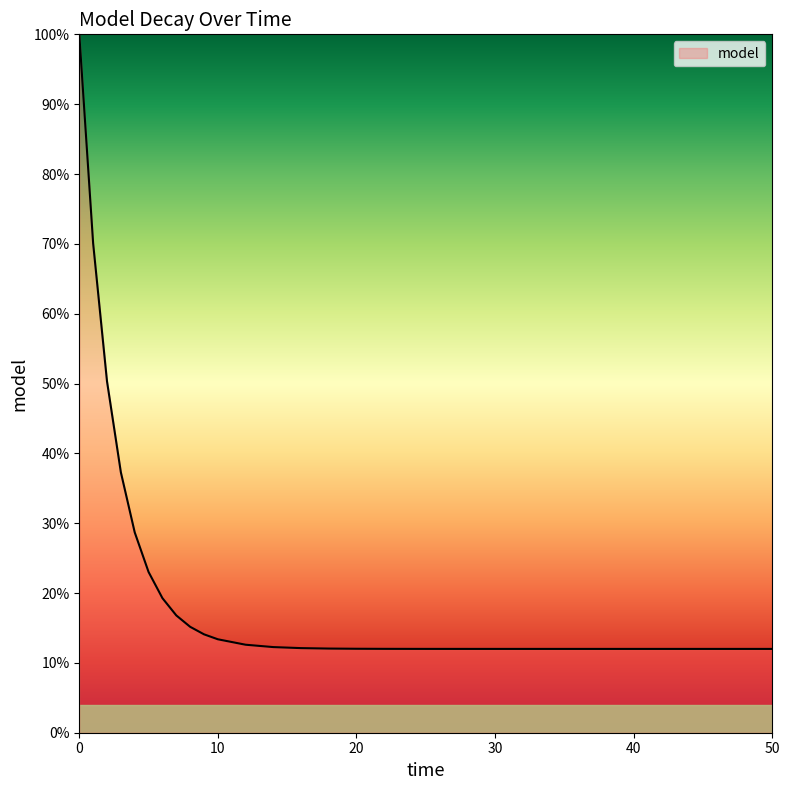

Does the chart display data point markers on the line(s)?

No